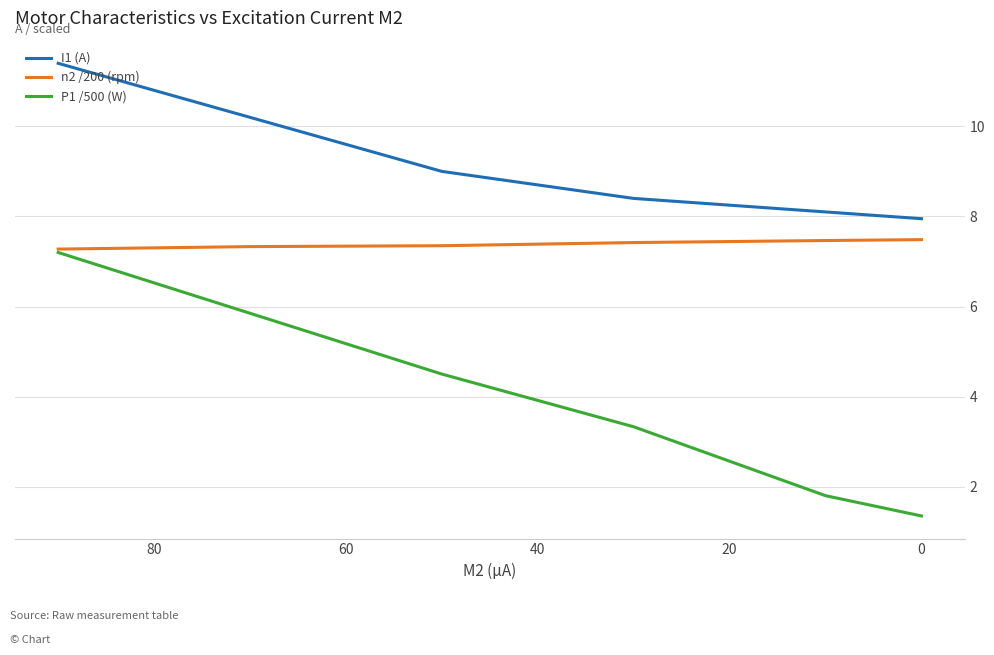

What is the sum of all P1 /500 (W) values?

24.0